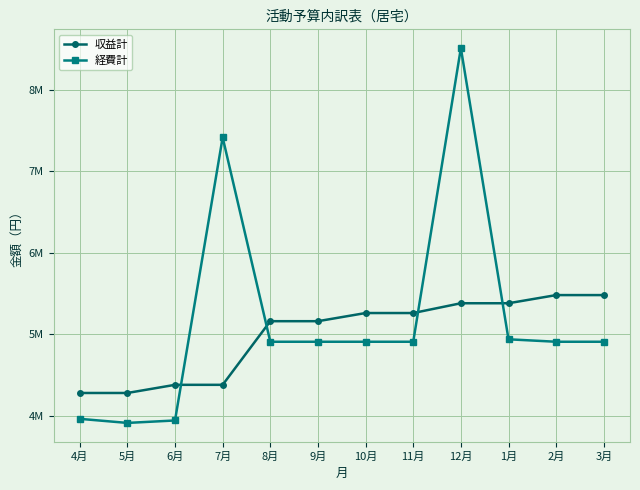

What are all the series names shown in the legend?

収益計, 経費計